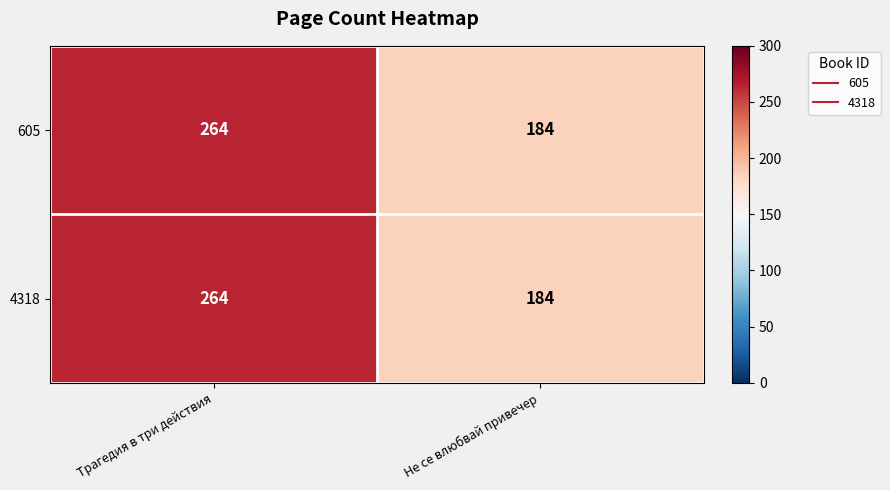

What is the maximum value shown in the chart?

264